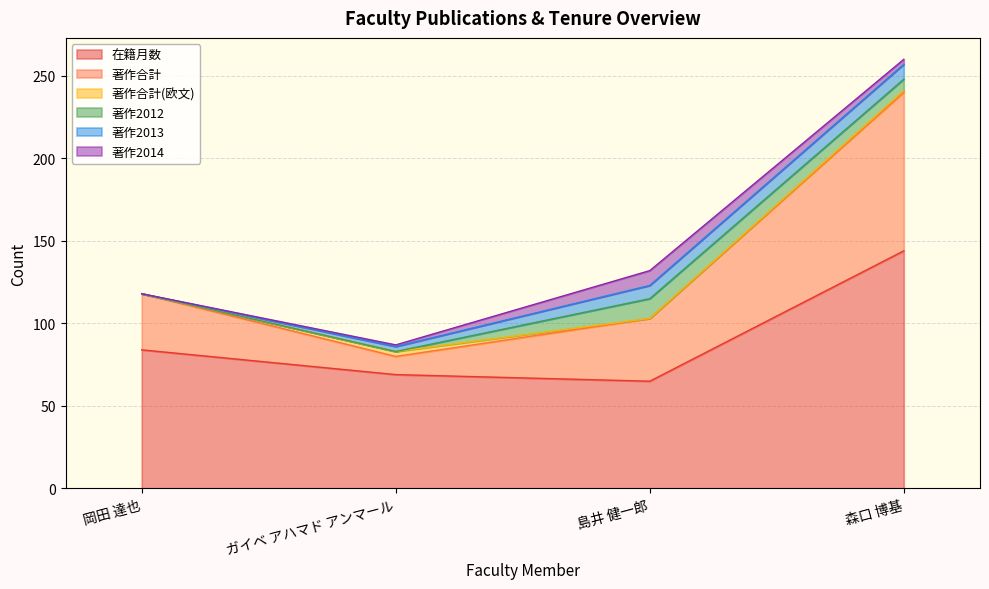

The value of 著作合計(欧文) at ガイベ アハマド アンマール is 3. True or false?

True